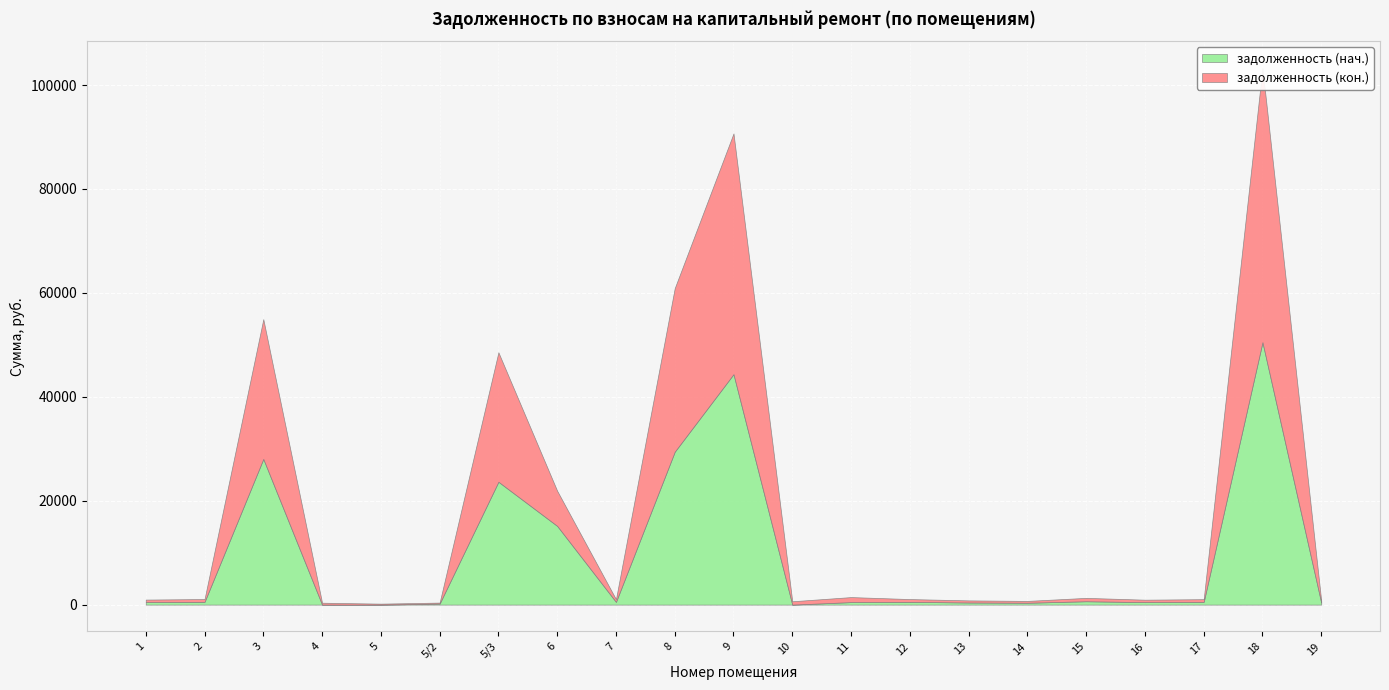

What is the value of the задолженность (нач.) point at the 6th from the left?

197.1